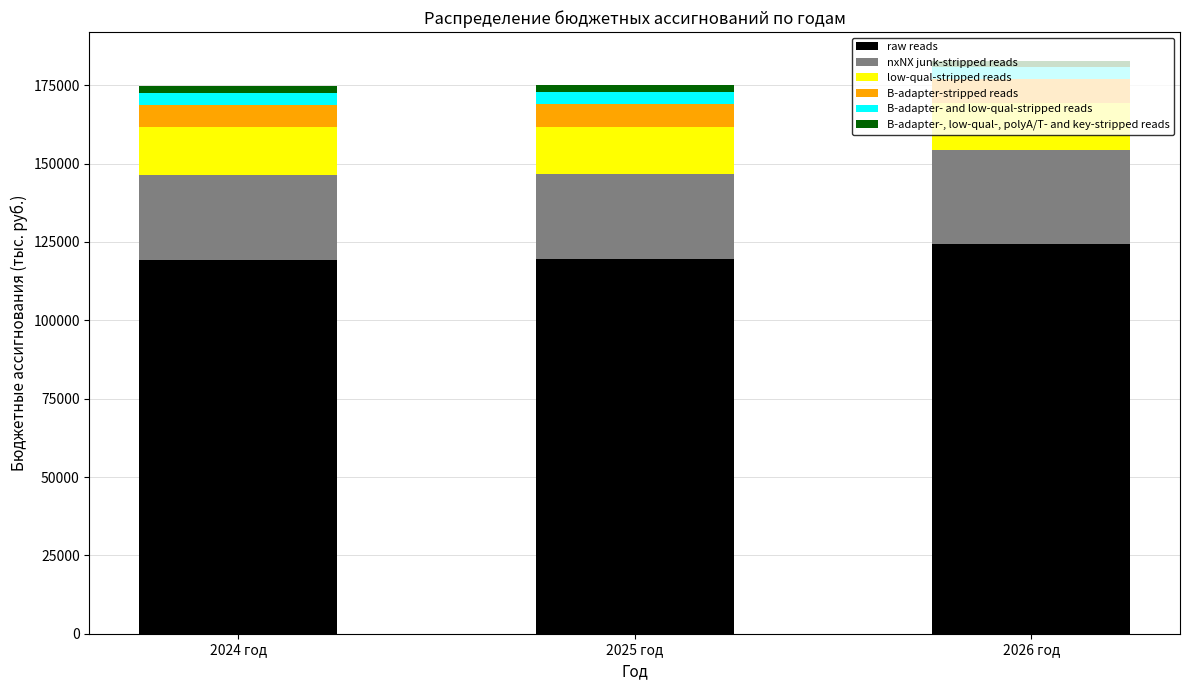

Where is raw reads nearest to the value 121888?

2025 год